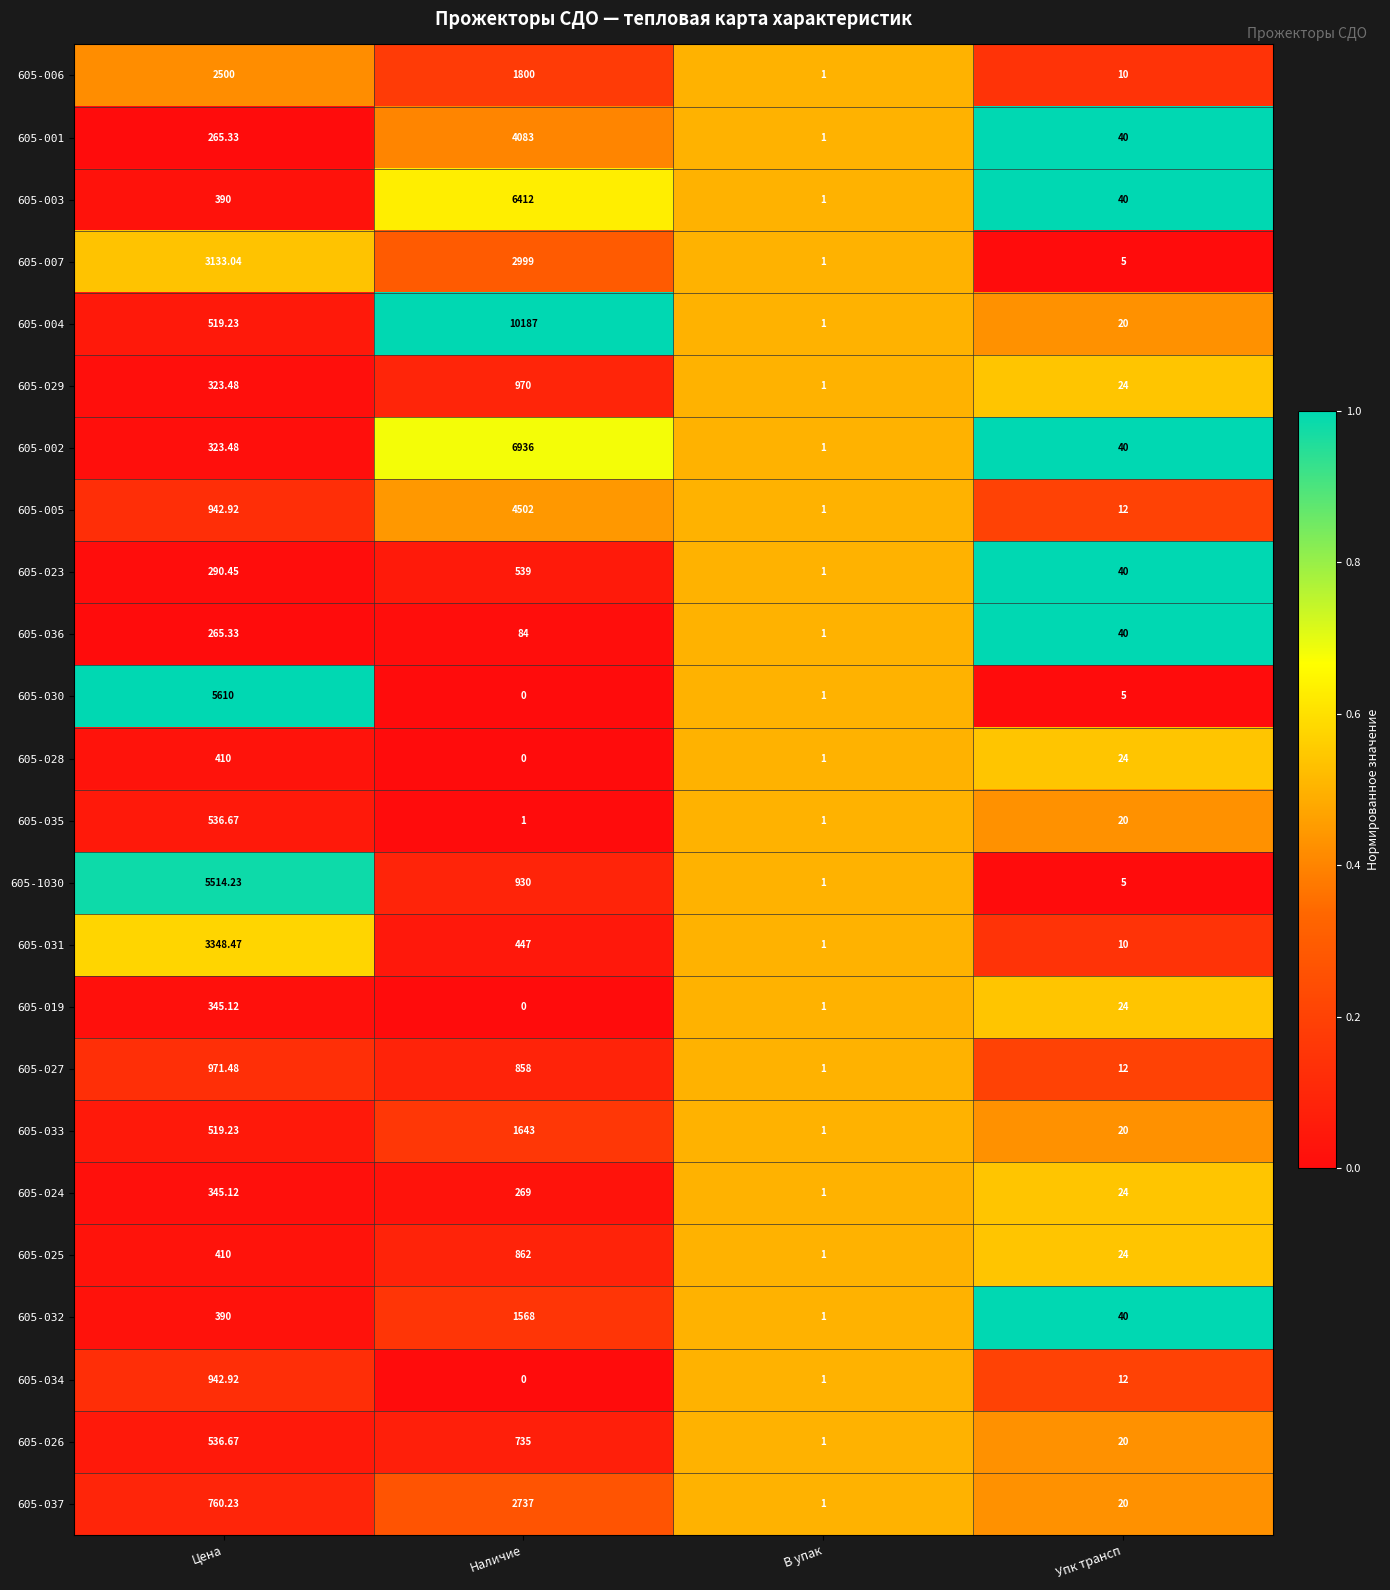

Rank the categories by 605-002 value from highest to lowest.

Наличие, Цена, Упк трансп, В упак